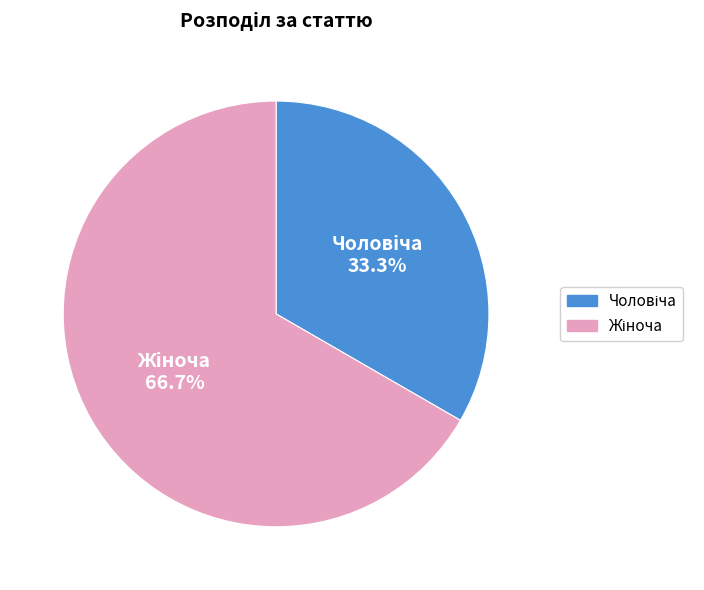

Does any single category account for the majority?

Yes